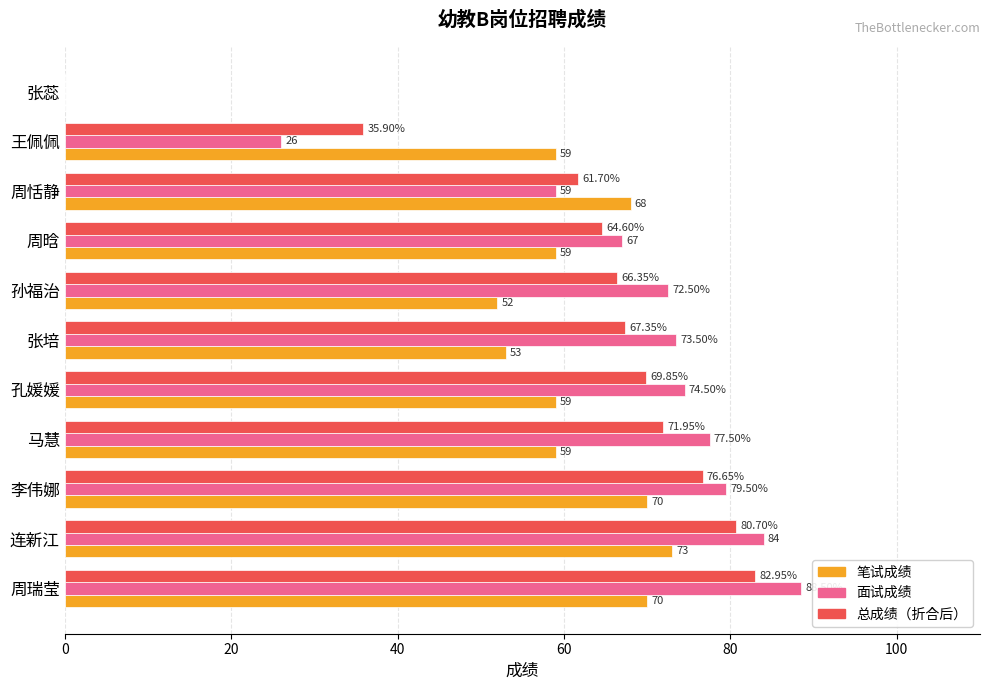

What is the highest value of the 面试成绩 series?

88.5